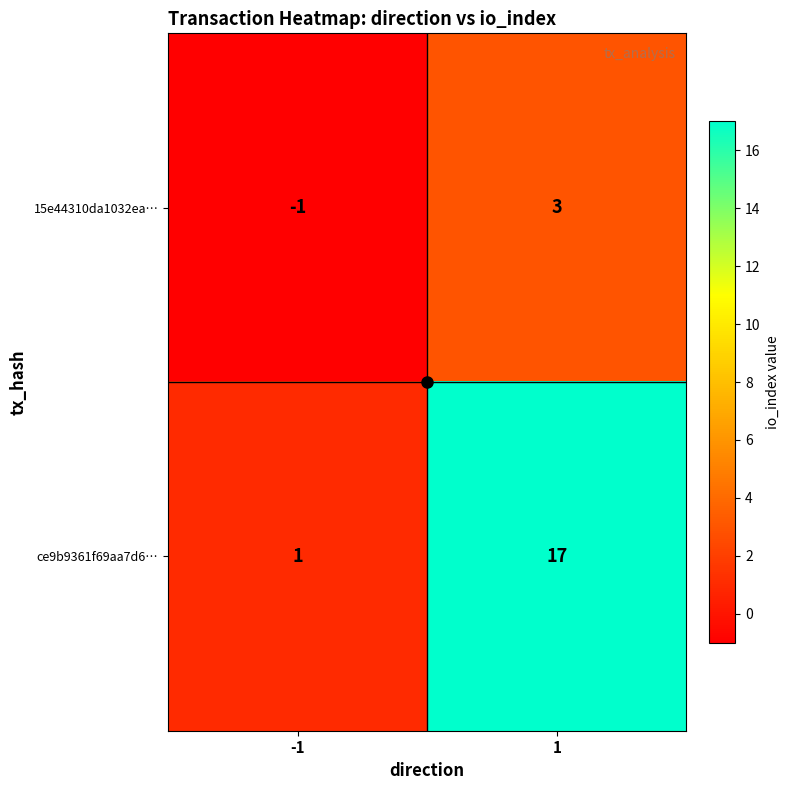

Which series has the largest total across all categories?

ce9b9361f69aa7d6…